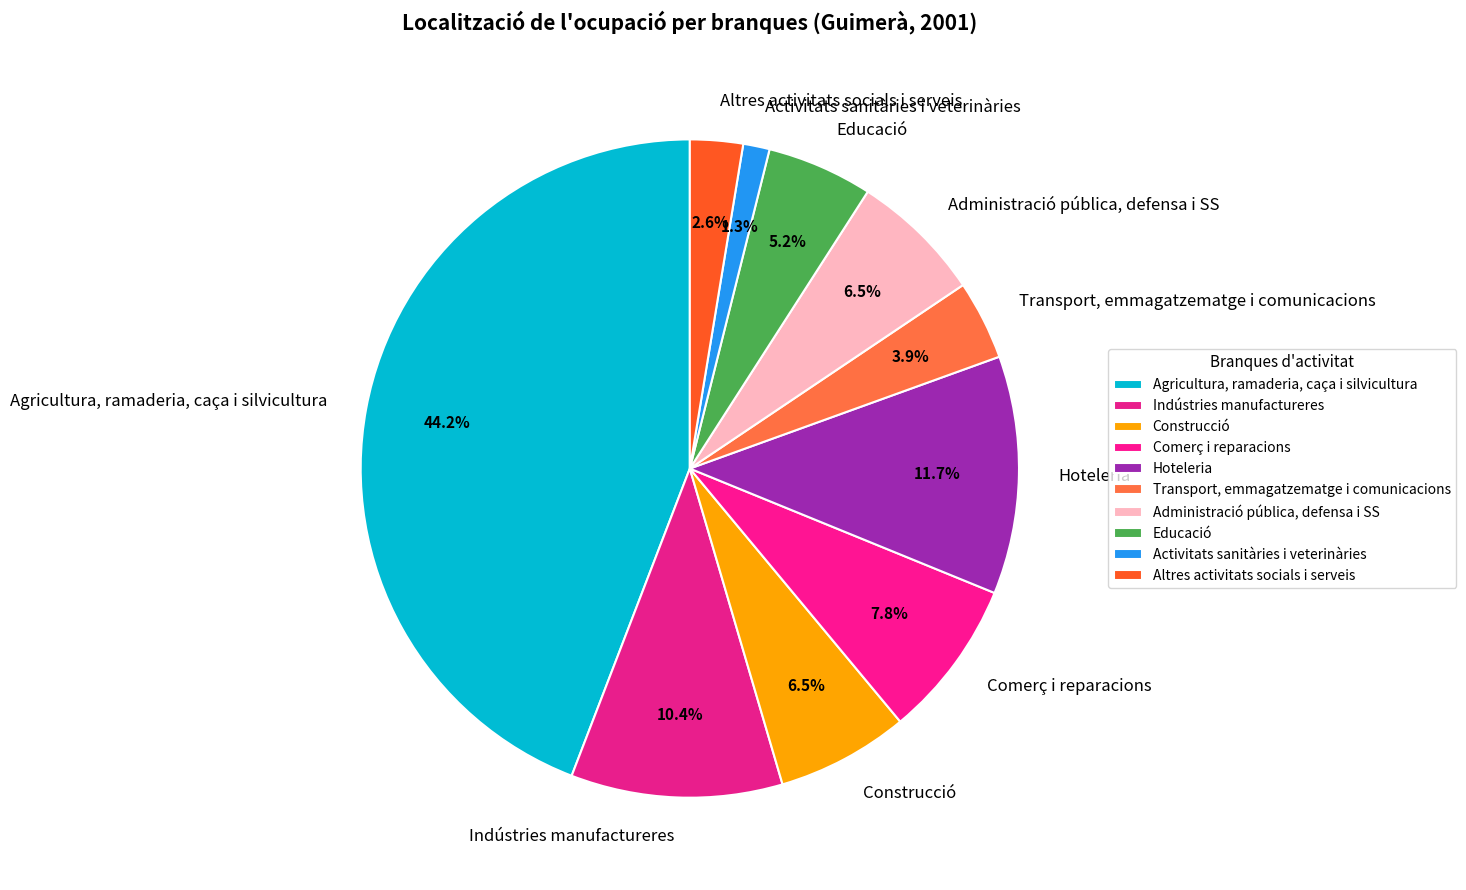

How much of the chart is everything except Hoteleria?

88.3%